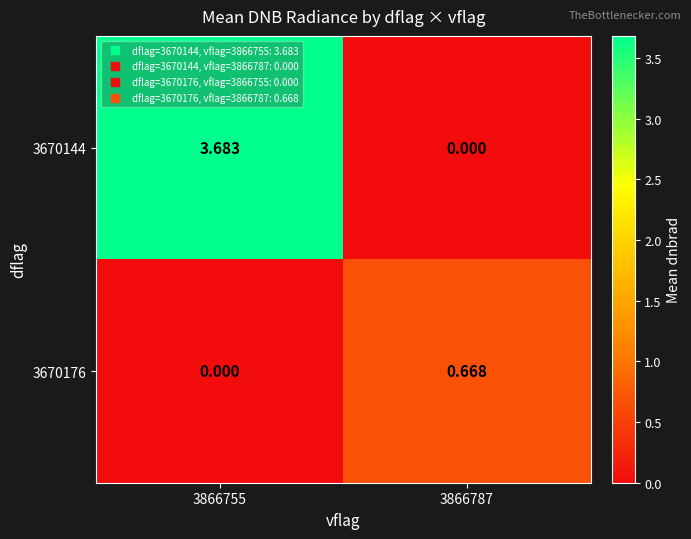

Is the value of 3670176 at 3866755 greater than the value of 3670144 at 3866755?

No